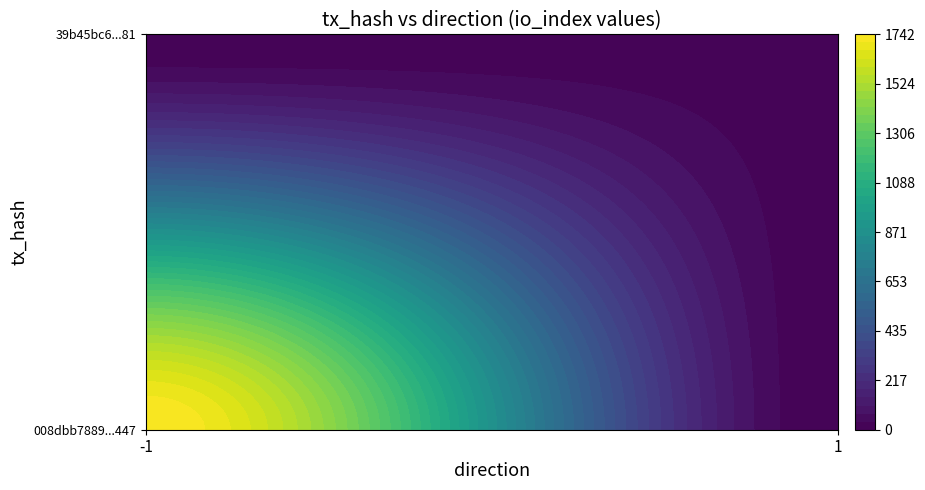

What is the sum of all 39b45bc6a66a4f61226f7463975007ead7acd81 values?

20